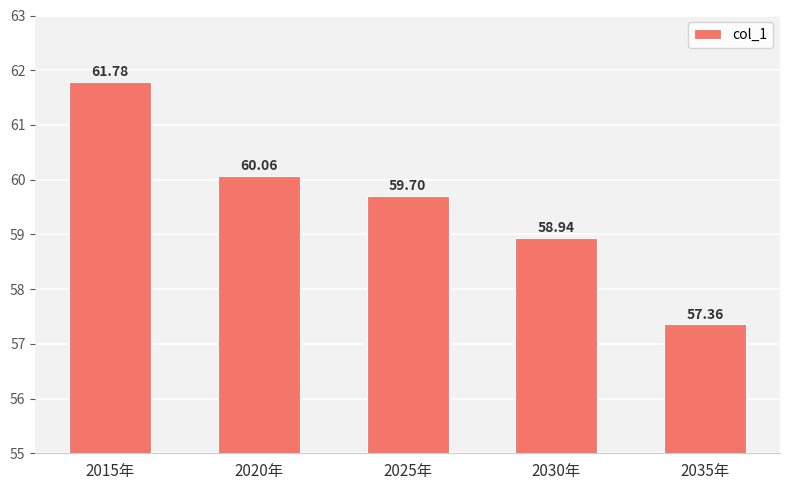

Which label corresponds to the smallest value in the chart?

2035年